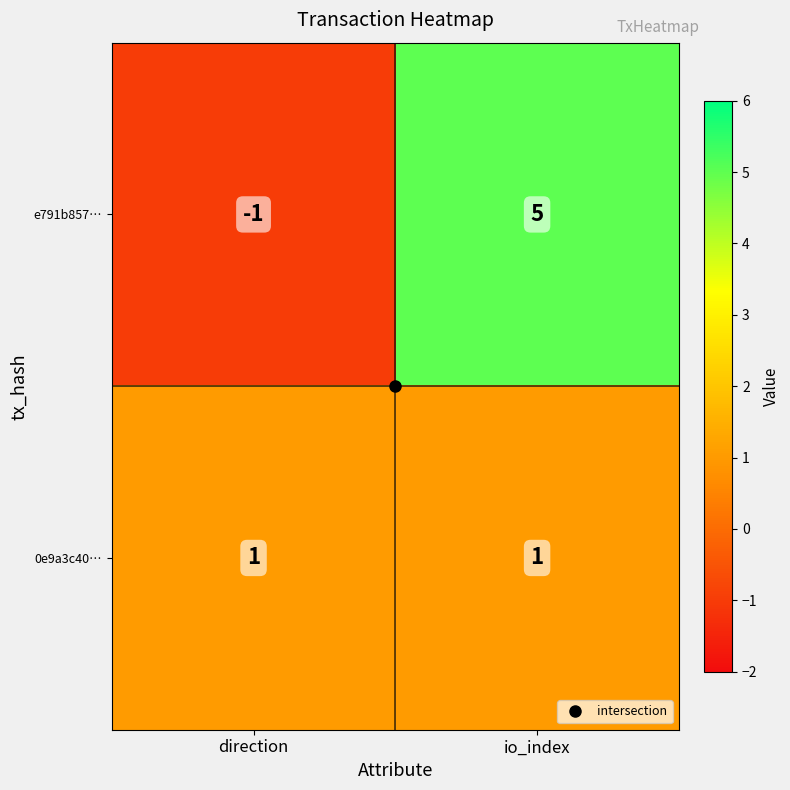

What is the sum of all e791b857… values?

4